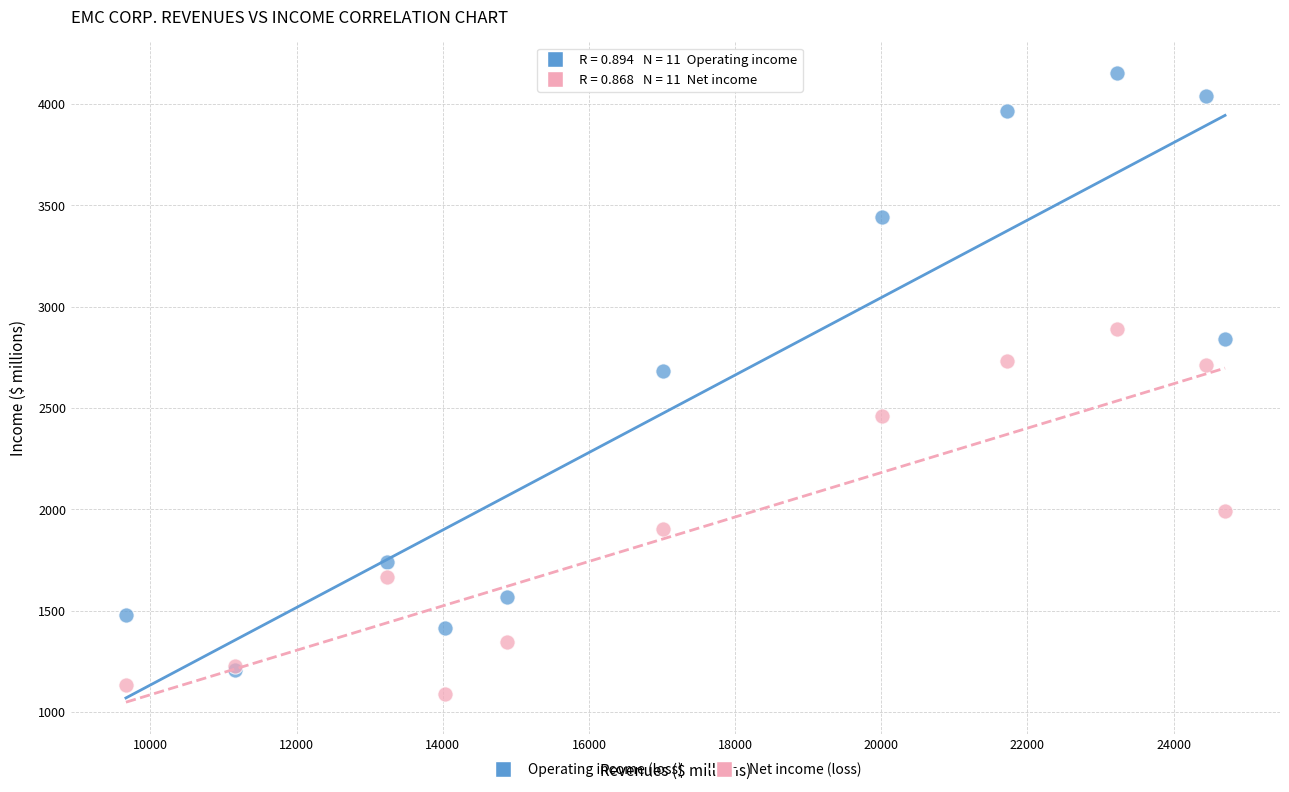

Which series has the largest Y range (max minus min)?

Operating income (loss)